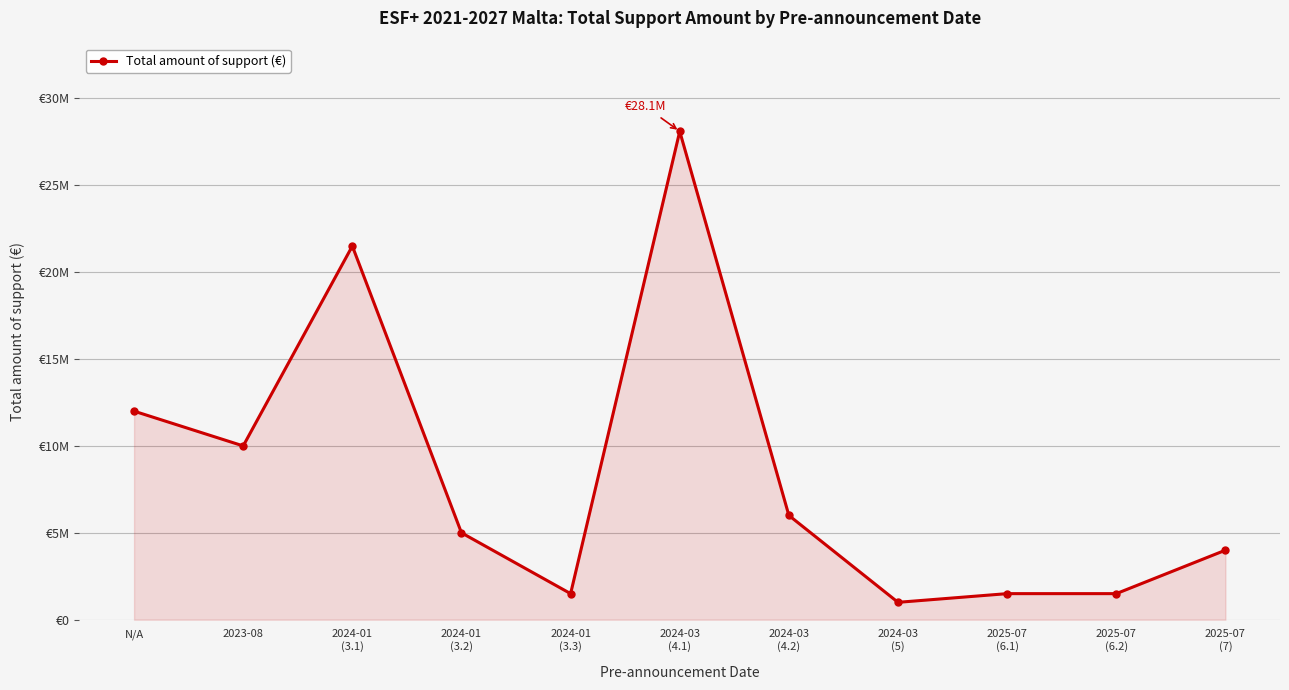

Does the chart have visible grid lines?

Yes